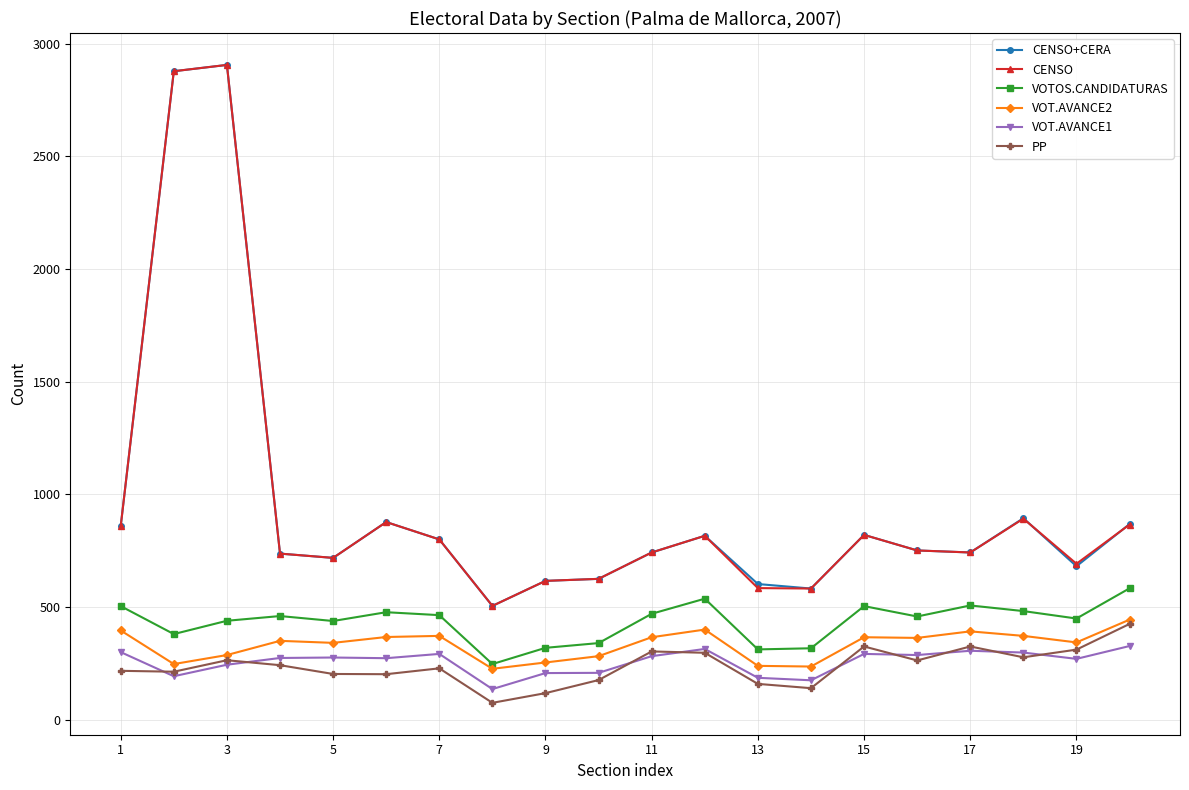

Does the chart display data point markers on the line(s)?

Yes